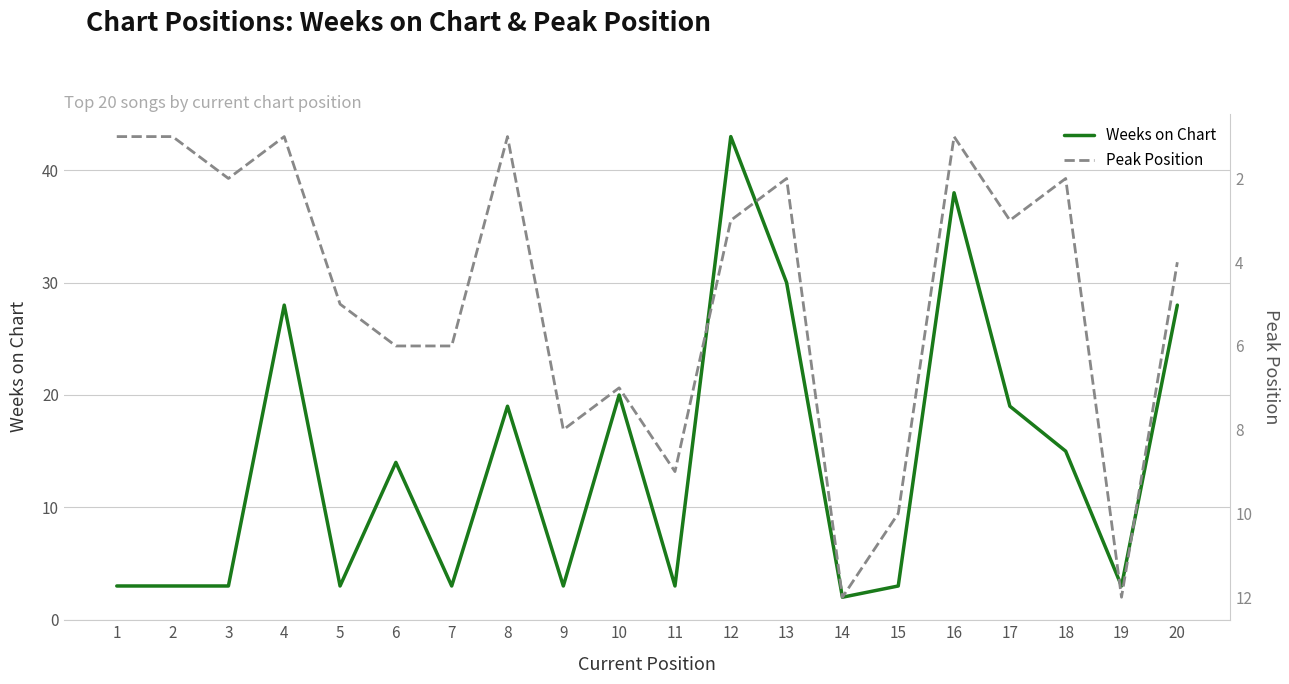

Which category has the highest value in the Weeks on Chart series?

12